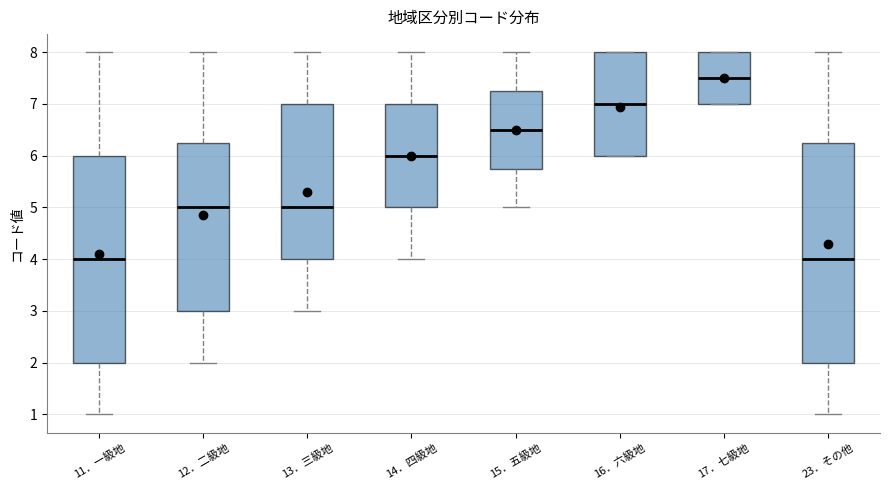

Reading left to right, transcribe this box plot: for each box, give where its median line is, the range the box spans, and where its two whiskers end, as read against the y-axis. The values are not printed on the chart, so give them approximately, as read against the axis.

11．一級地: median 4.0, box 2.0 to 6.0, whiskers 1.0 to 8.0
12．二級地: median 5.0, box 3.0 to 6.3, whiskers 2.0 to 8.0
13．三級地: median 5.0, box 4.0 to 7.0, whiskers 3.0 to 8.0
14．四級地: median 6.0, box 5.0 to 7.0, whiskers 4.0 to 8.0
15．五級地: median 6.5, box 5.8 to 7.3, whiskers 5.0 to 8.0
16．六級地: median 7.0, box 6.0 to 8.0, whiskers 6.0 to 8.0
17．七級地: median 7.5, box 7.0 to 8.0, whiskers 7.0 to 8.0
23．その他: median 4.0, box 2.0 to 6.3, whiskers 1.0 to 8.0